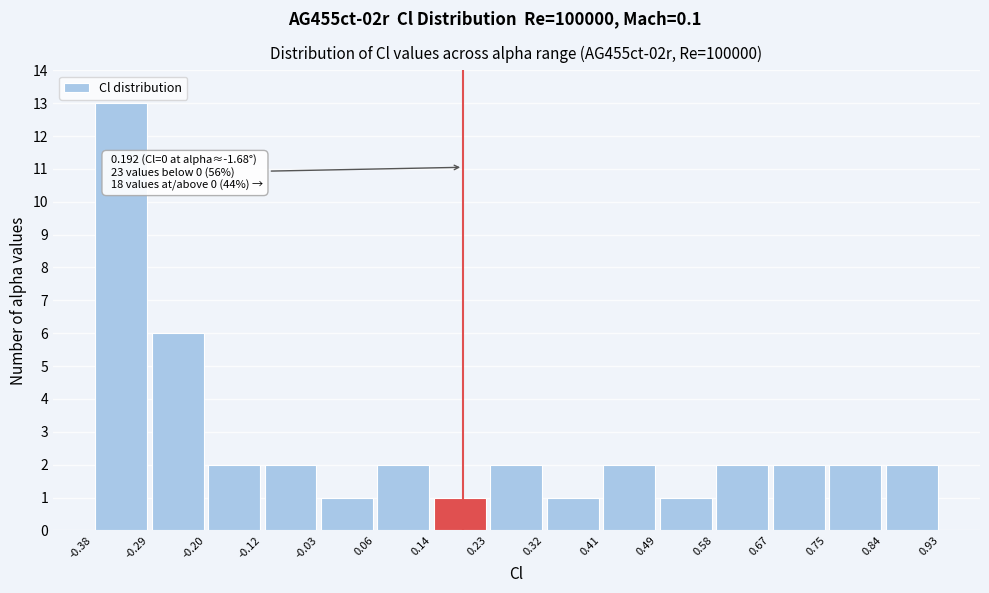

Over which range of the x-axis is the bar tallest?

-0.38 to -0.29